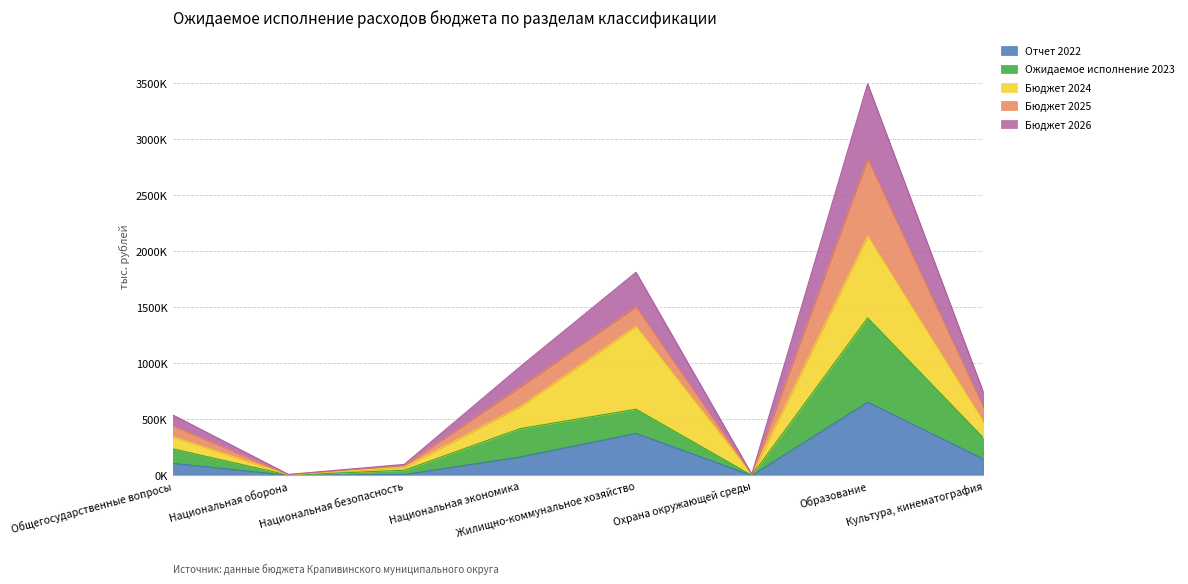

What is the value of the Бюджет 2026 point at the 5th from the left?

1810631.6